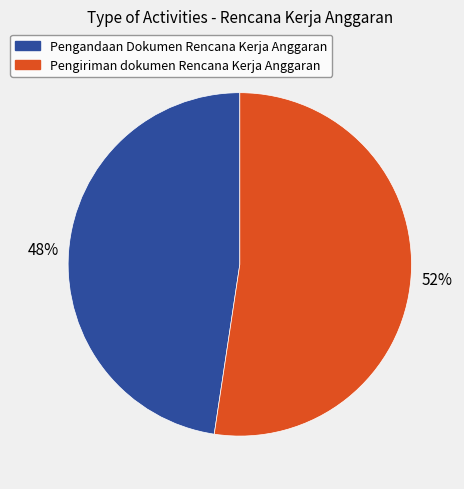

To the nearest percent, what is the average slice percentage?

50%